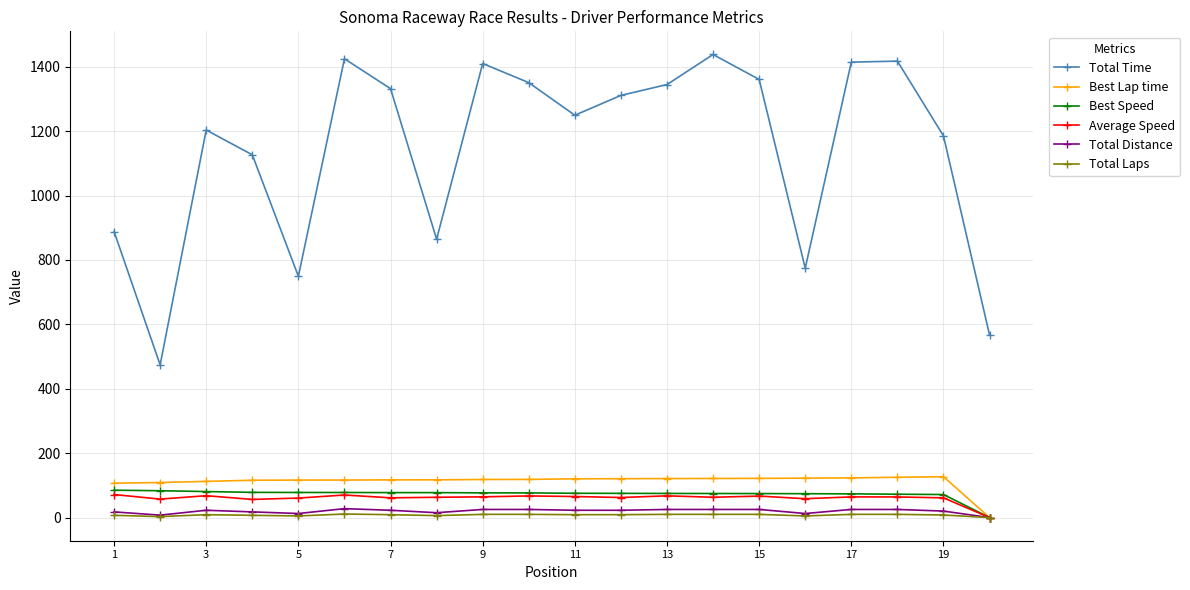

Which series has the largest total across all categories?

Total Time